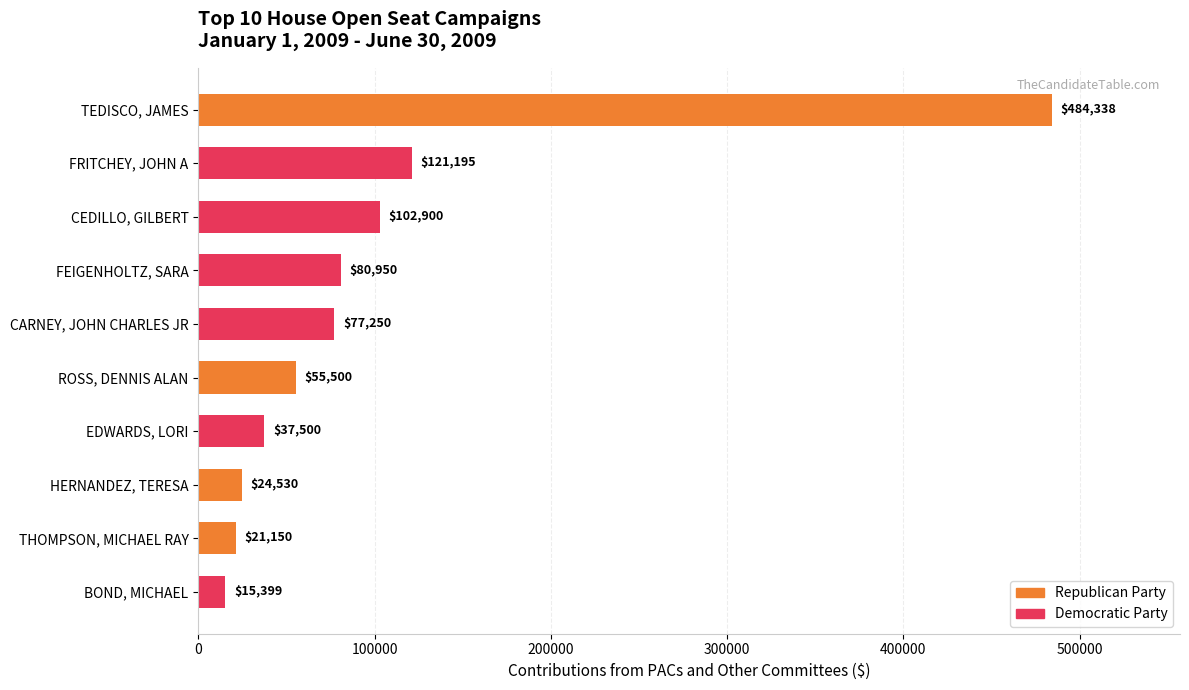

True or false: the data shows 24530.0 at HERNANDEZ, TERESA.

True